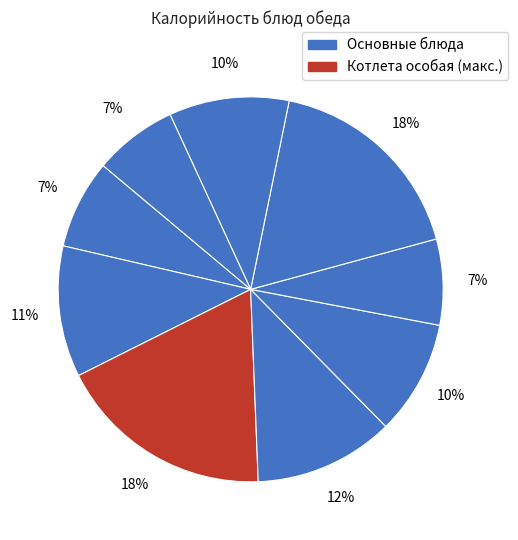

To the nearest percent, what is the difference between the largest and smallest slice percentages?

11%